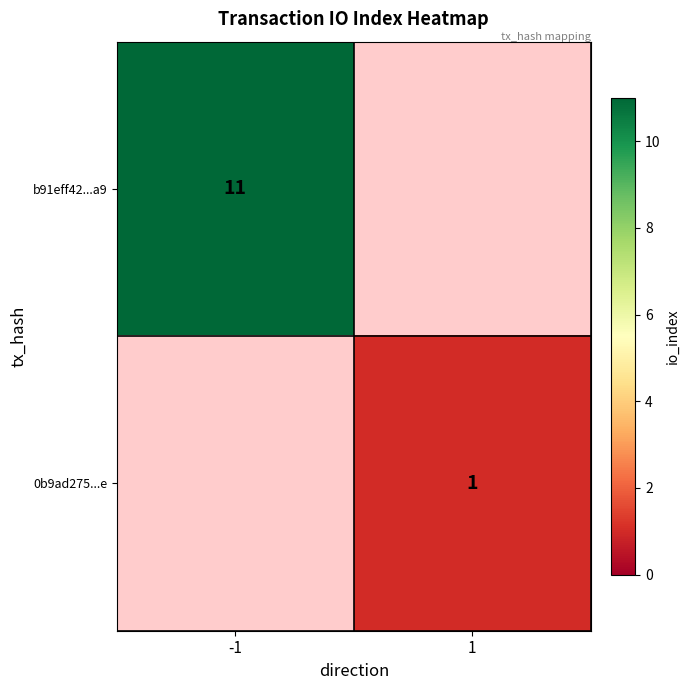

What is the minimum value shown in the chart?

1.0